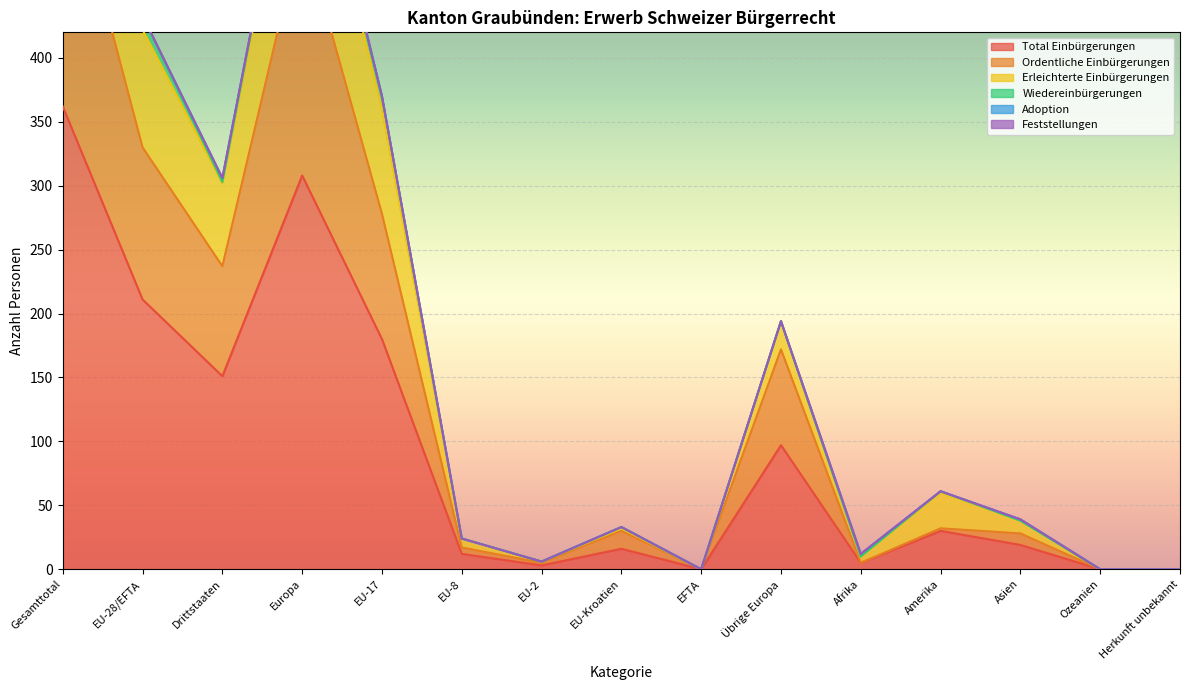

What is the label of the 2nd point from the right?

Ozeanien